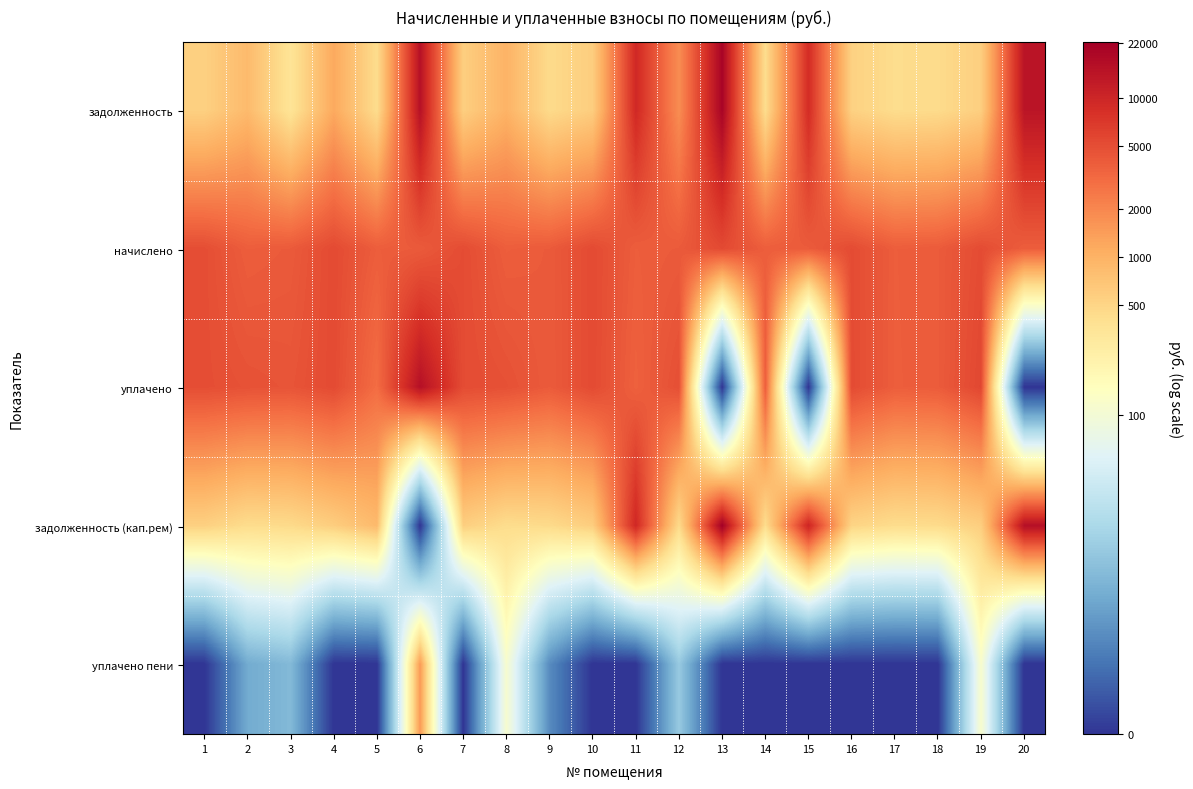

At which category is the sum across all series the highest?

6